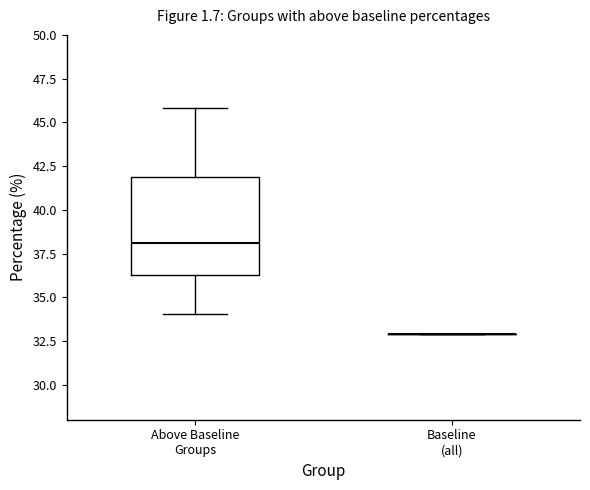

Reading left to right, read every box against the y-axis: the position of its median line, the range the box covers, and the ends of its whiskers. The values are not printed on the chart, so give them approximately, as read against the axis.

Above Baseline Groups: median 38.0, box 36.5 to 42.0, whiskers 34.0 to 46.0
Baseline (all): box collapsed to a line at 33.0, whiskers 33.0 to 33.0